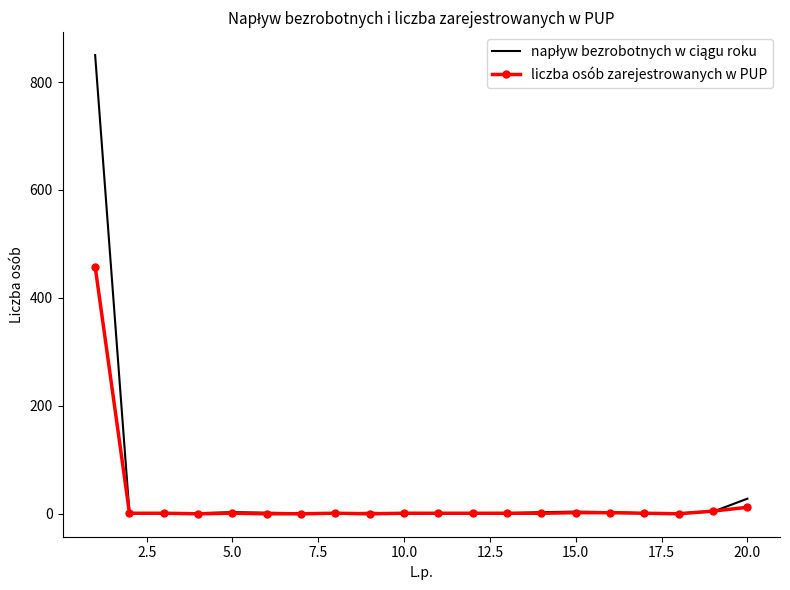

What is the maximum value for liczba osób zarejestrowanych w PUP?

458